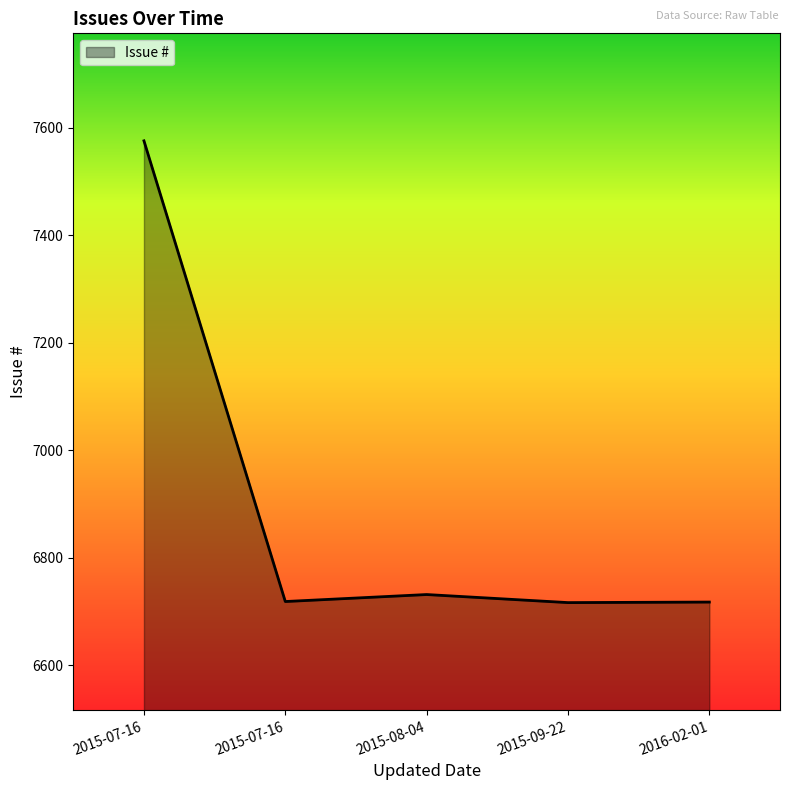

What is the ratio of the value at 2015-07-16 to the value at 2016-02-01?

1.1